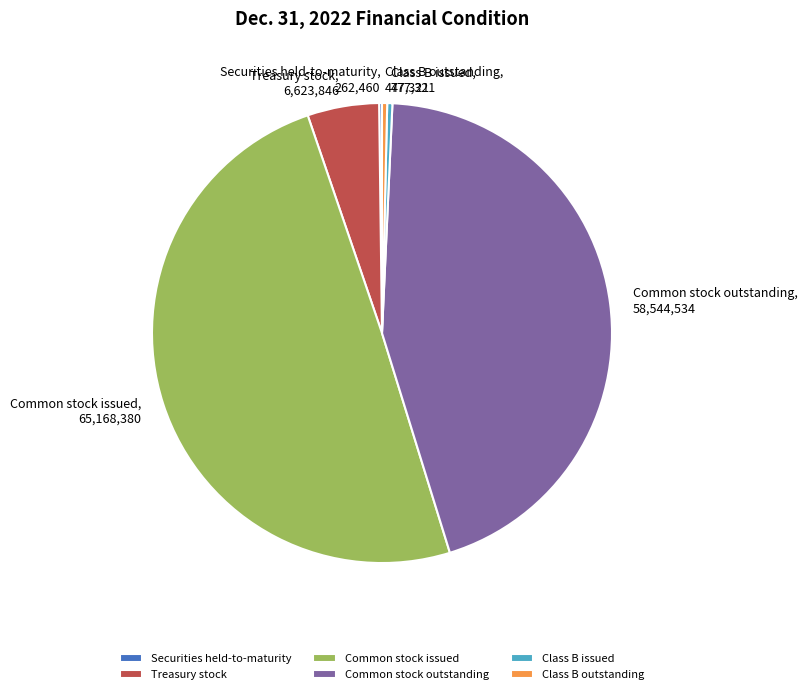

Is it true that Common stock issued is 44% of the pie?

False